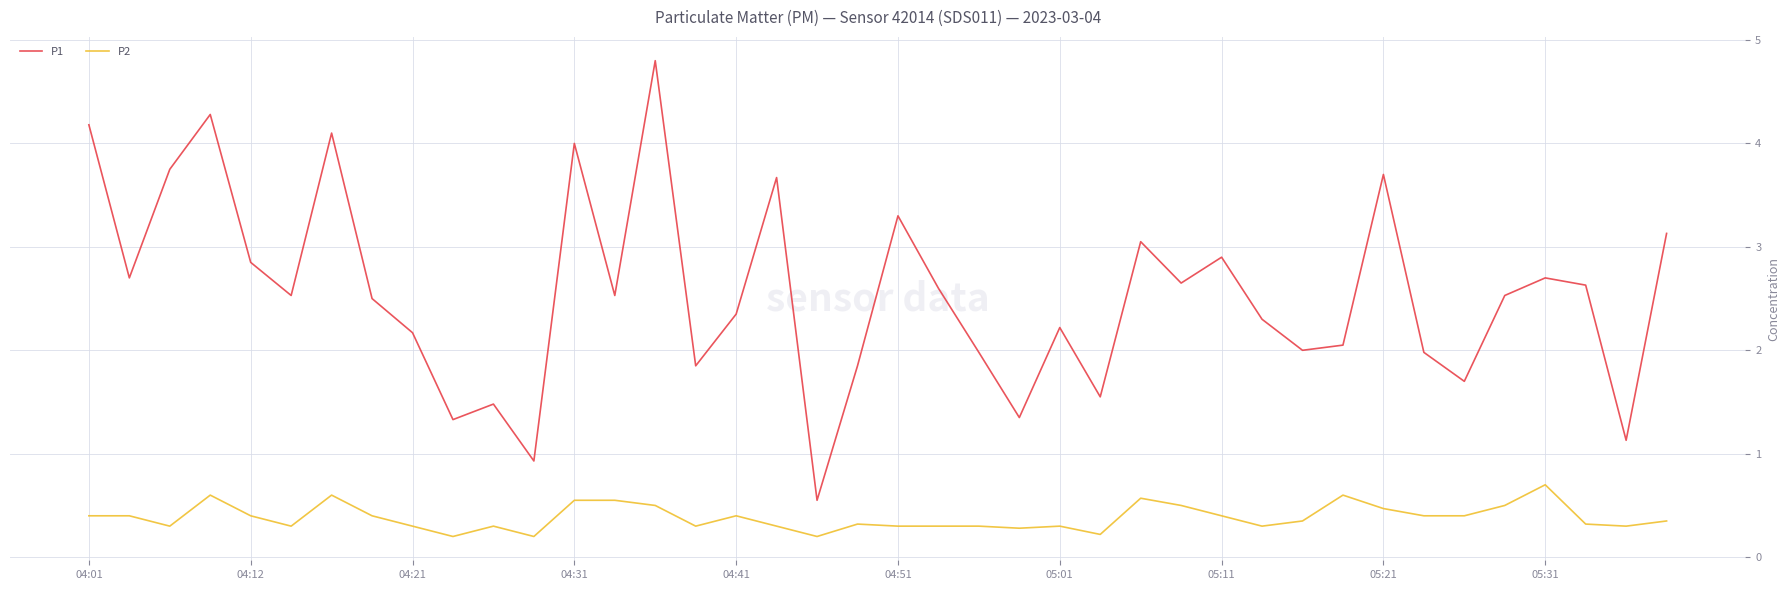

What is the greatest value displayed?

4.8